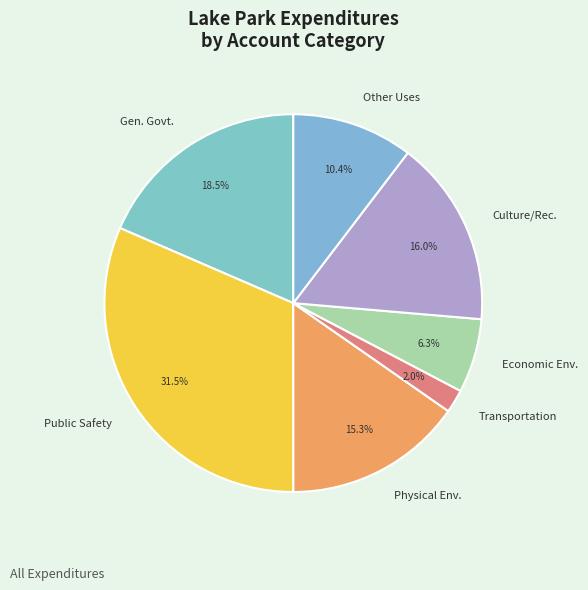

Which has a higher value, Culture/Rec. or Public Safety?

Public Safety